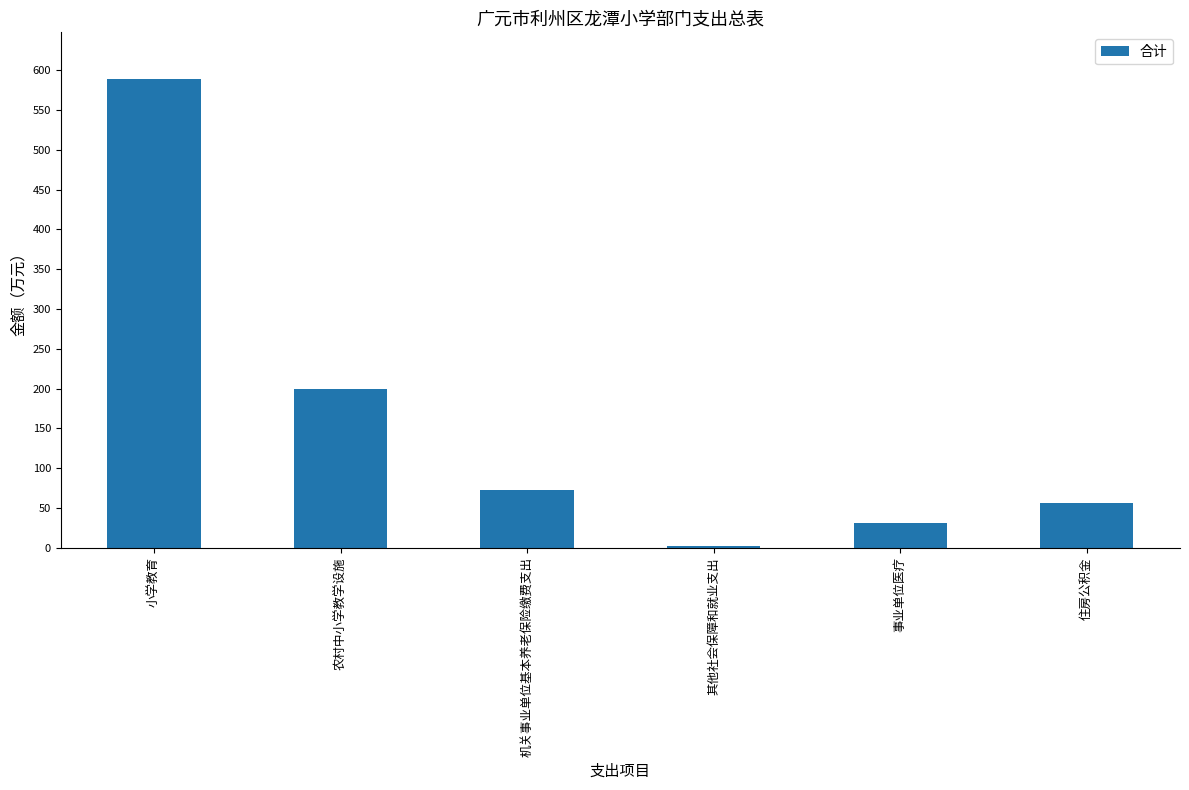

What is the label of the 5th bar from the left?

事业单位医疗